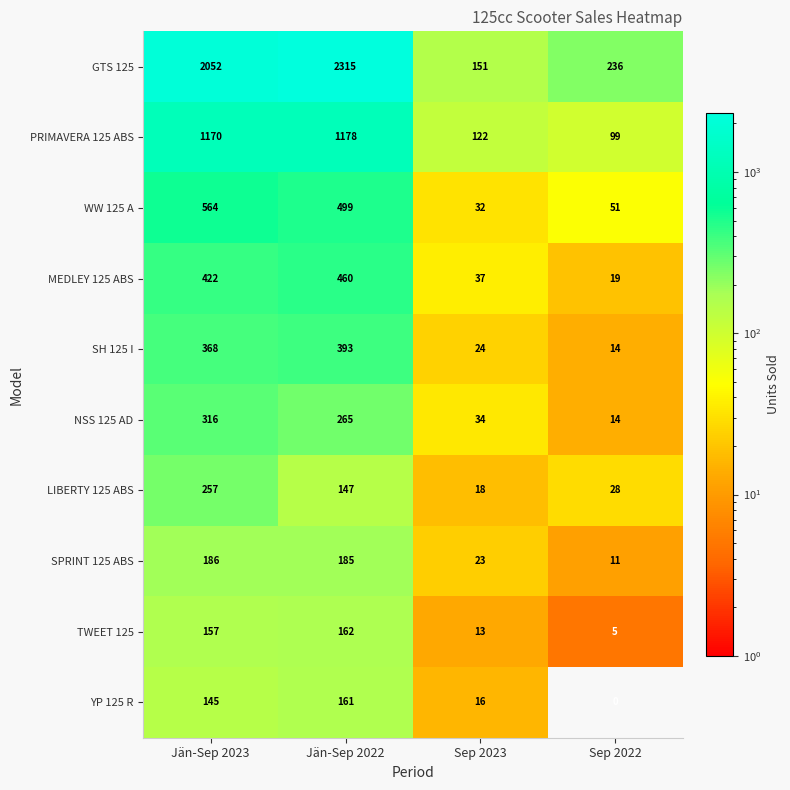

What is the total value across all series at Jän-Sep 2022?

5765